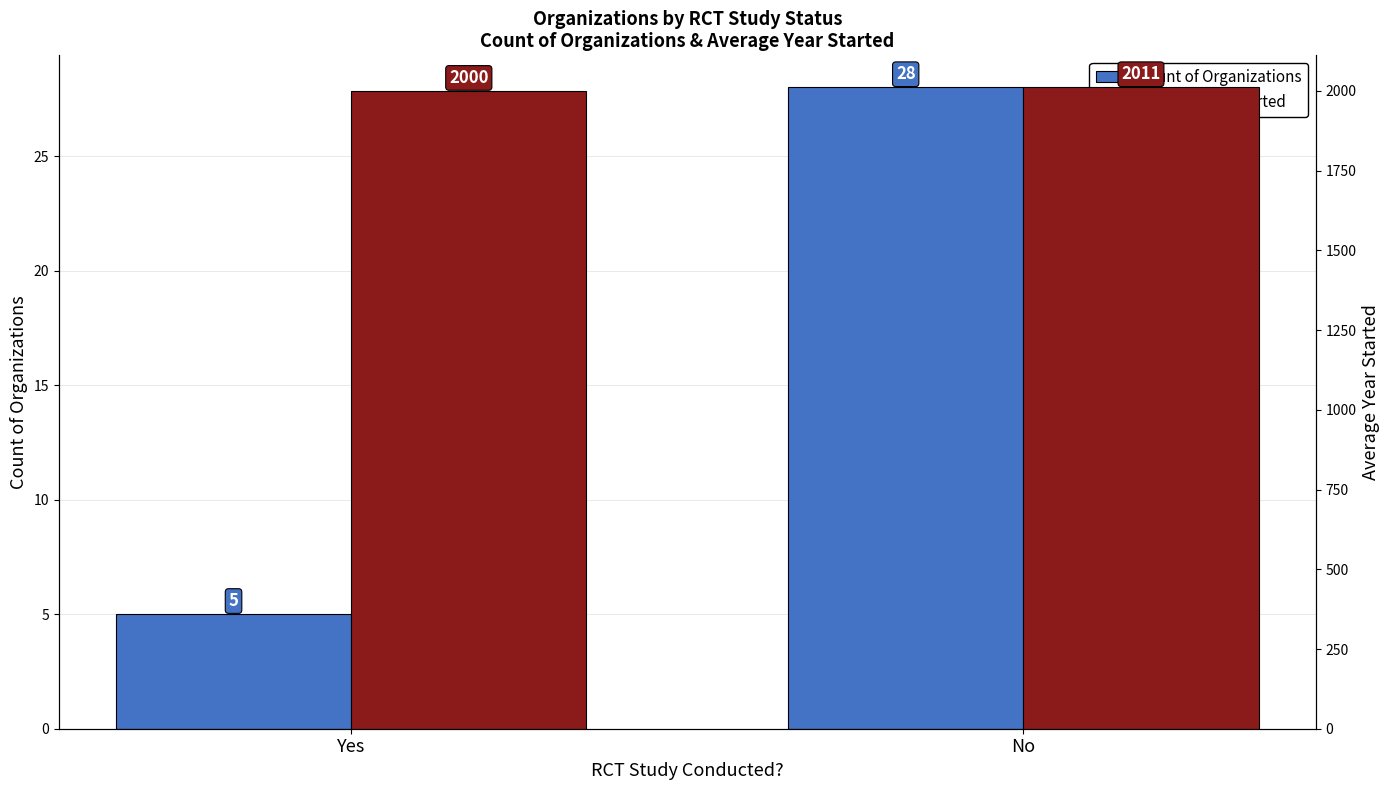

How many Count of Organizations values are between 5 and 28?

2